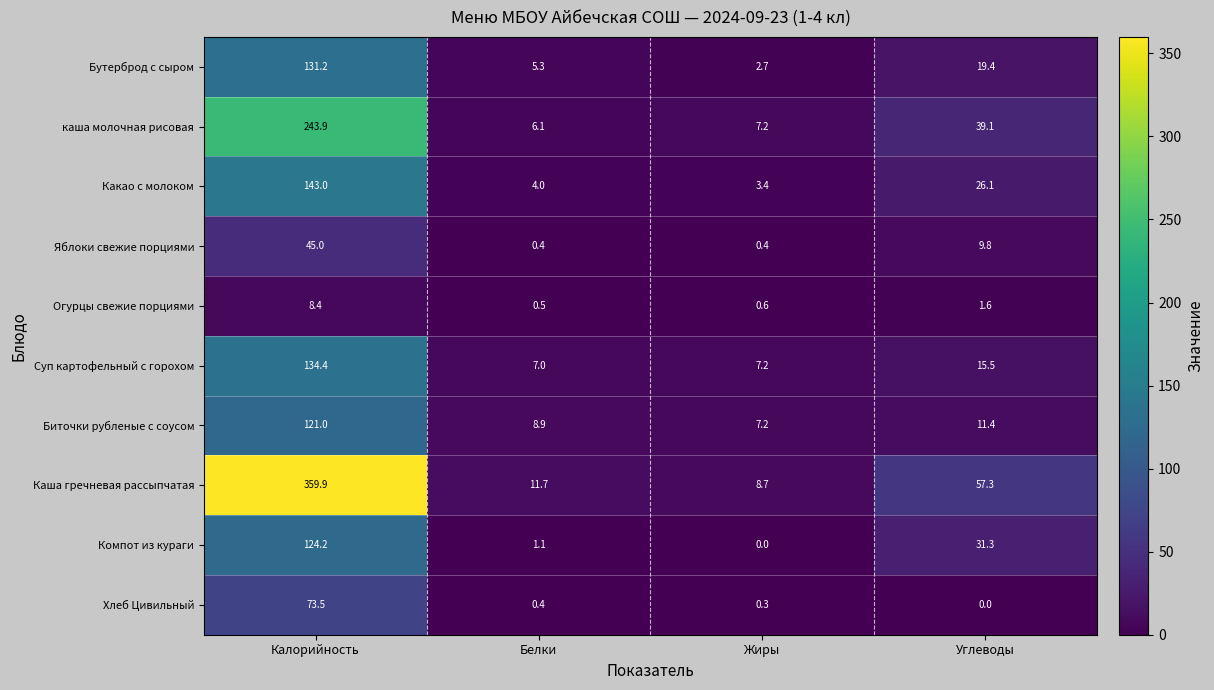

Where does the Биточки рубленые с соусом series first go above 11?

Калорийность